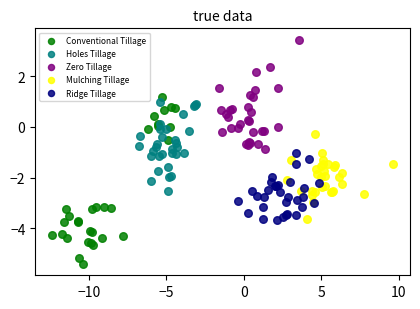

Which series contains the lowest Y value?

Conventional Tillage